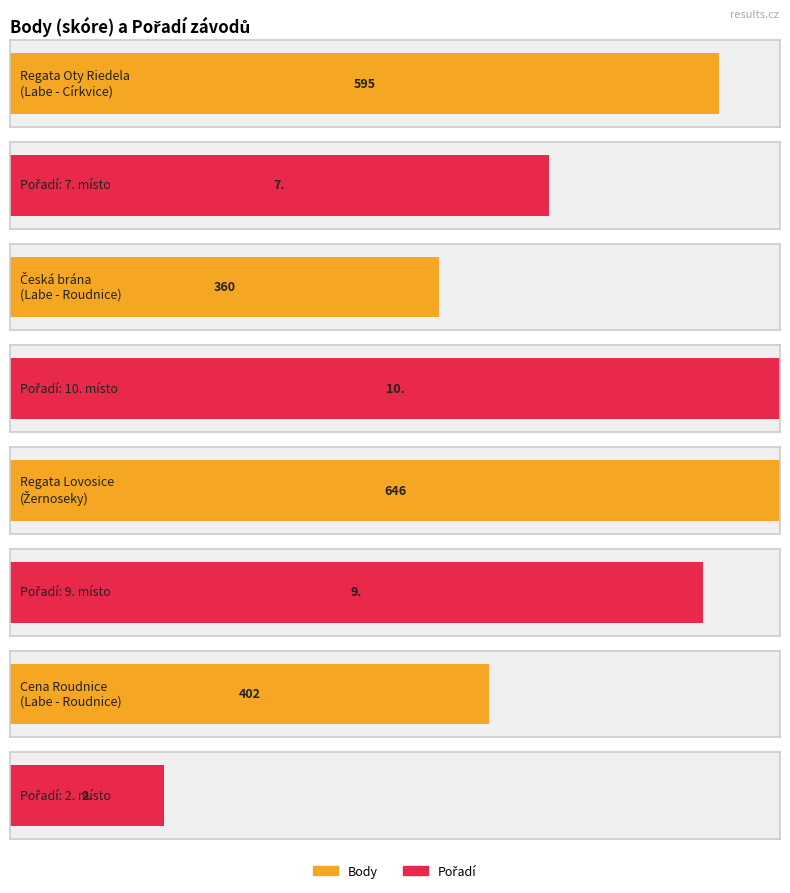

How many Pořadí values are between 7 and 10?

3